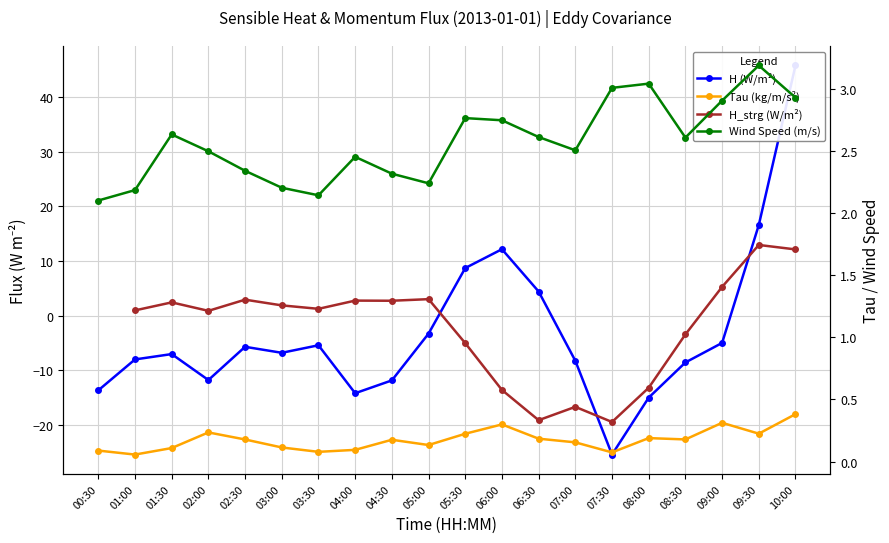

Is the value of Wind Speed (m/s) at 04:00 greater than the value of H_strg (W/m²) at 00:30?

No